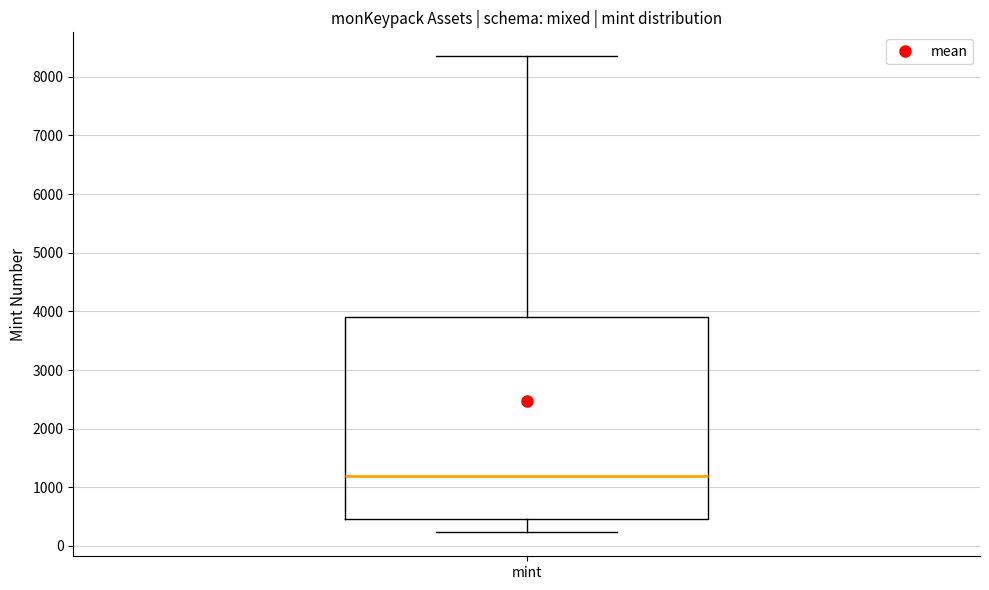

Transcribe this box plot: give where the median line is, the range the box spans, and where the two whiskers end, as read against the y-axis. The values are not printed on the chart, so give them approximately, as read against the axis.

median 1200, box 500 to 3900, whiskers 200 to 8400